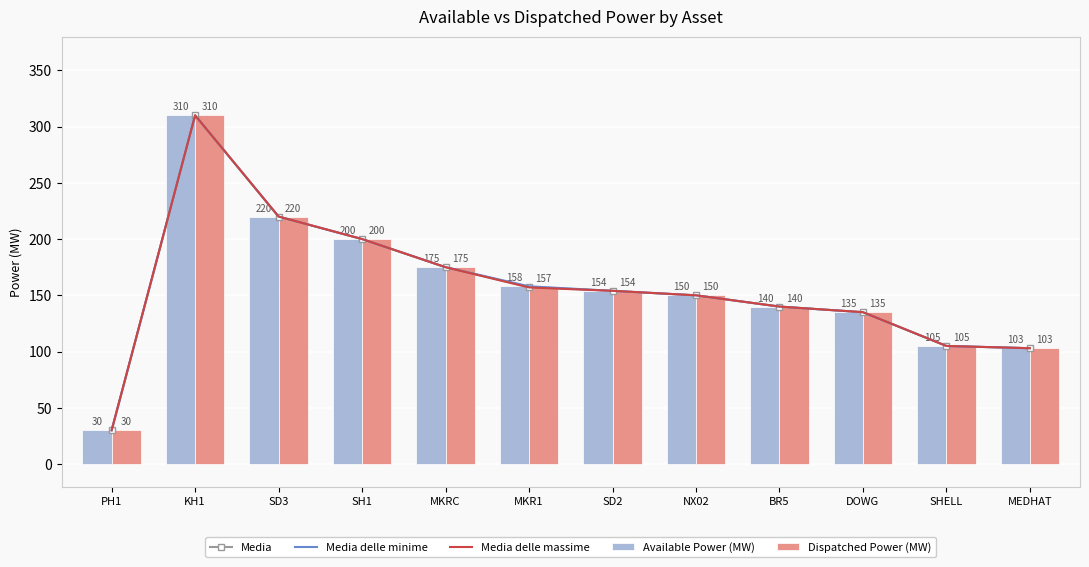

What are all the series names shown in the legend?

Media, Media delle minime, Media delle massime, Available Power (MW), Dispatched Power (MW)